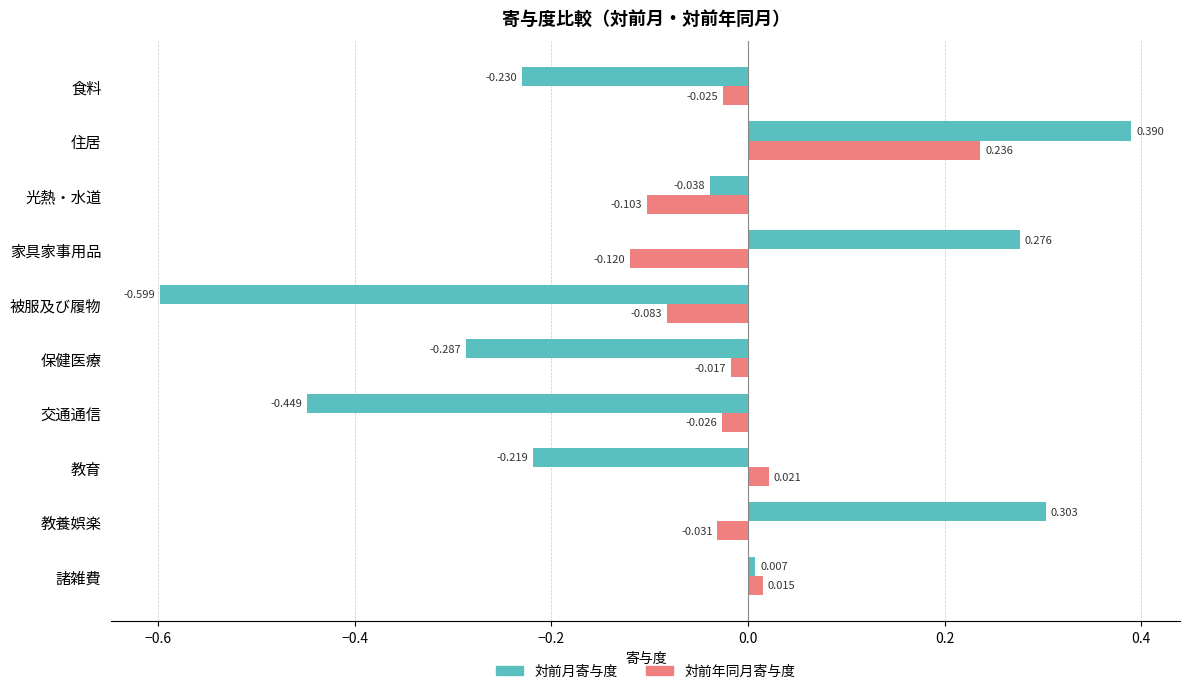

What is the difference between the second highest and second lowest values in the 対前年同月寄与度 series?

0.1